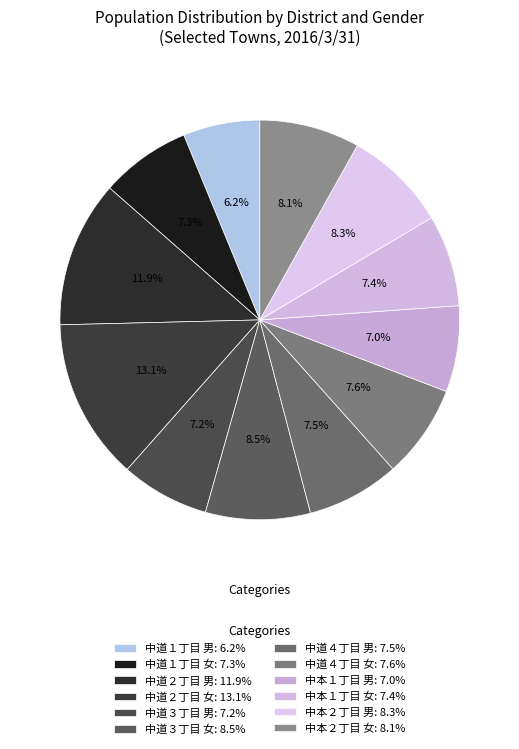

How many segments does this pie chart have?

12